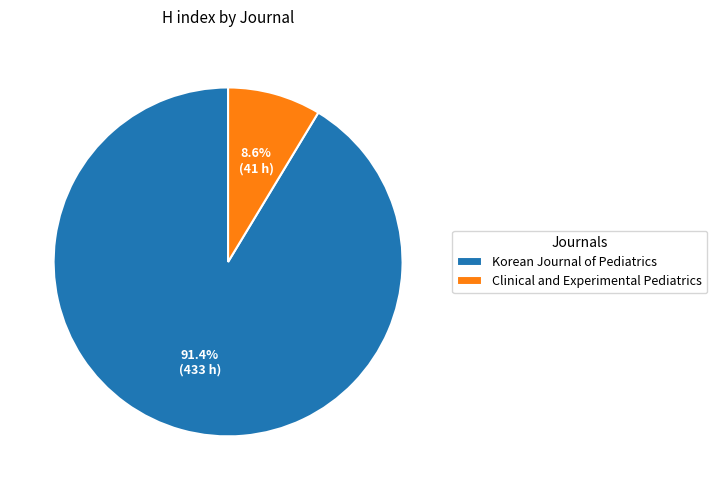

Does Clinical and Experimental Pediatrics account for over 50% of the chart?

No